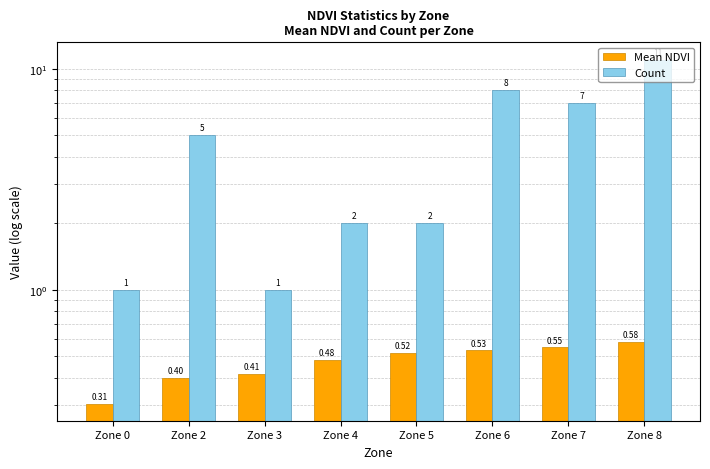

What are all the series names shown in the legend?

Mean NDVI, Count